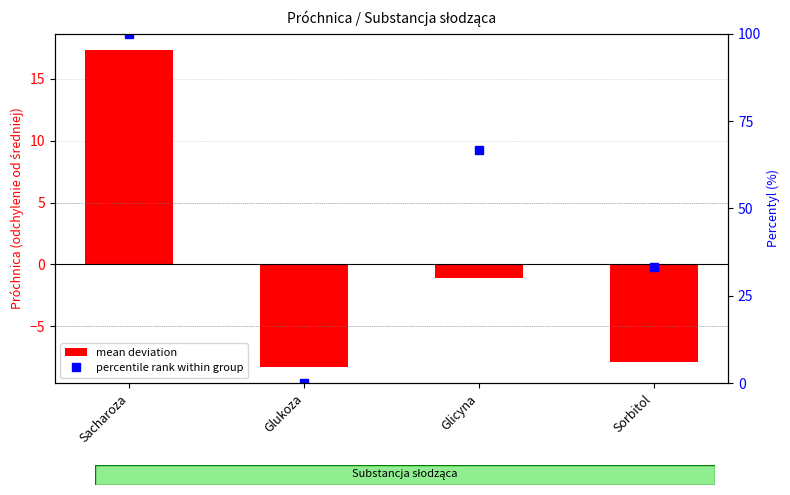

At how many categories does at least one series exceed 18?

3